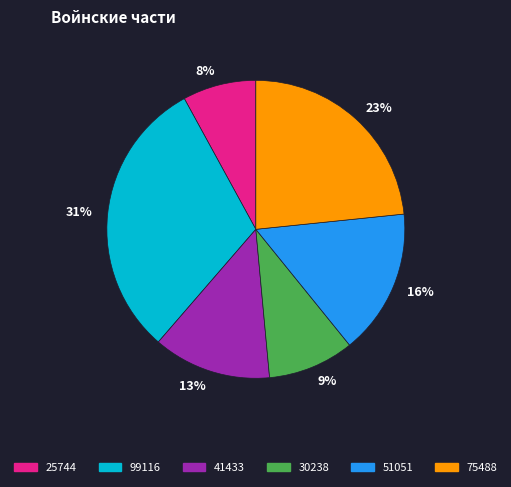

Between 8% and 23%, which is larger?

23%